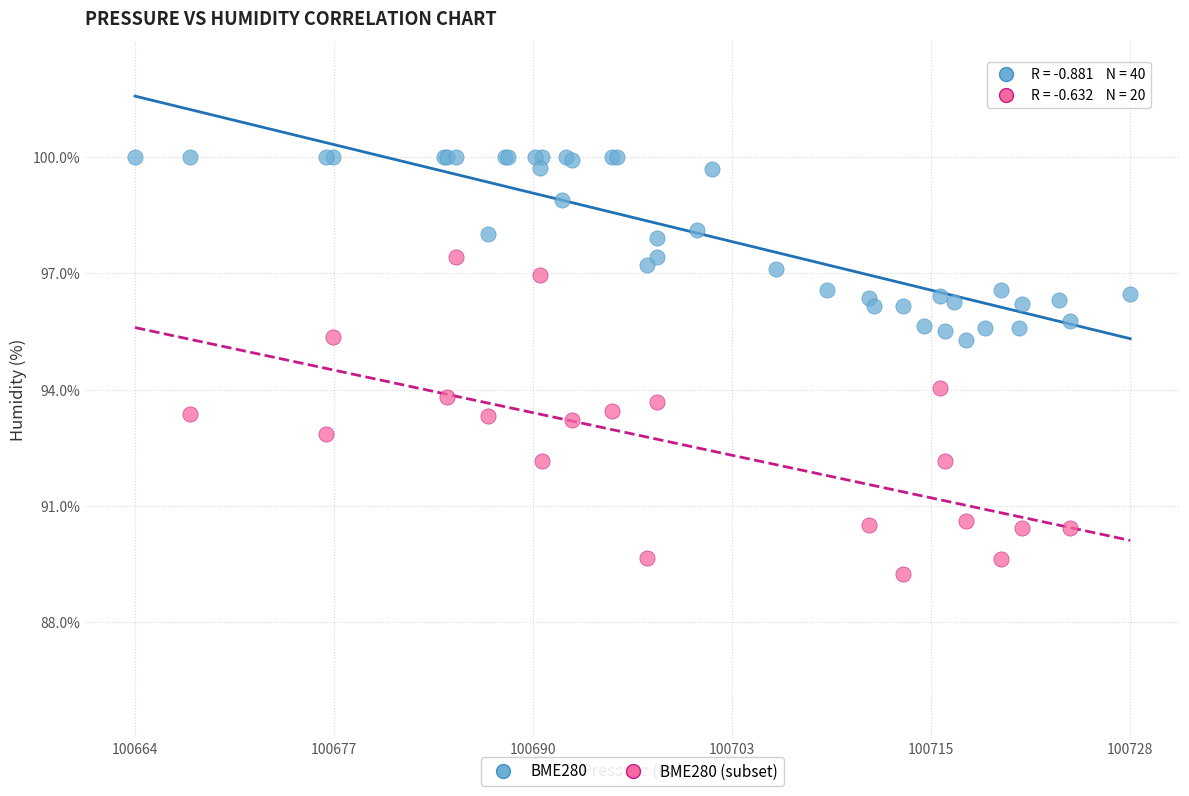

Which series has the widest spread of Y values?

BME280 (subset)